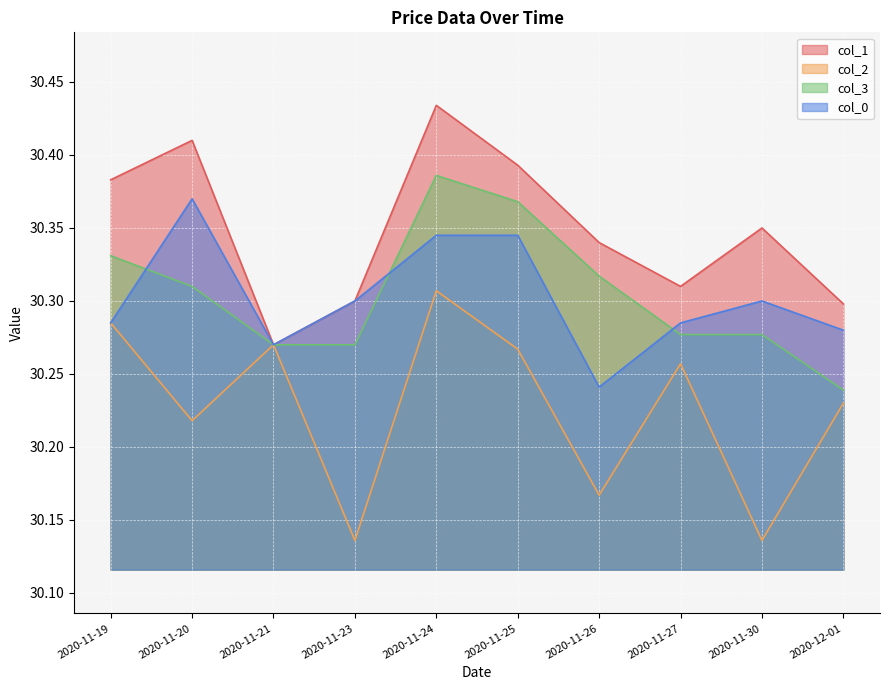

True or false: col_0 has more than 2 points higher than both neighbors.

False